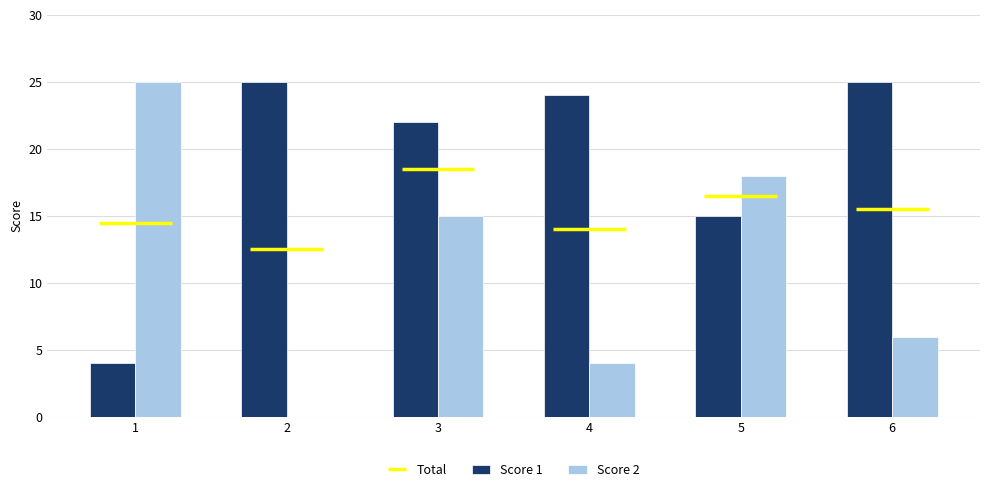

Count the number of categories in the chart.

6